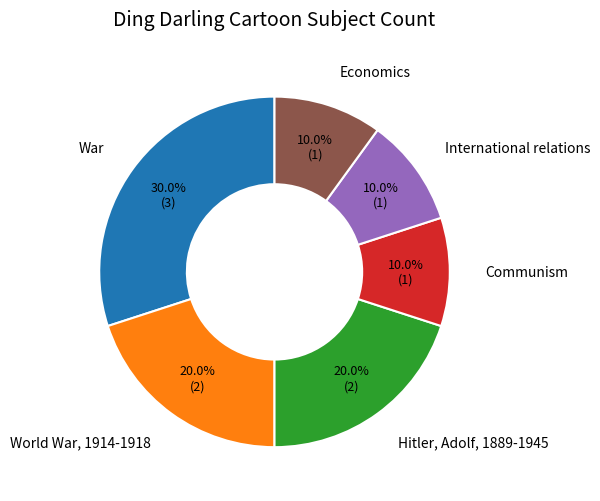

True or false: War accounts for 30% of the total.

True